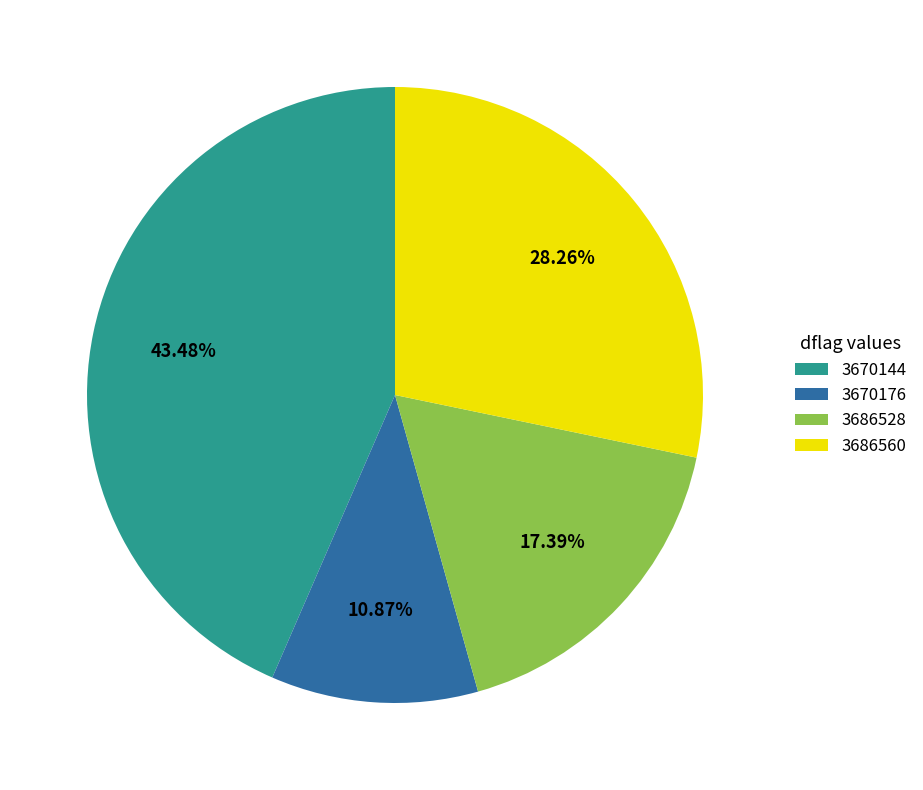

What is the ratio of the value at 3686528 to the value at 3670144?

0.4